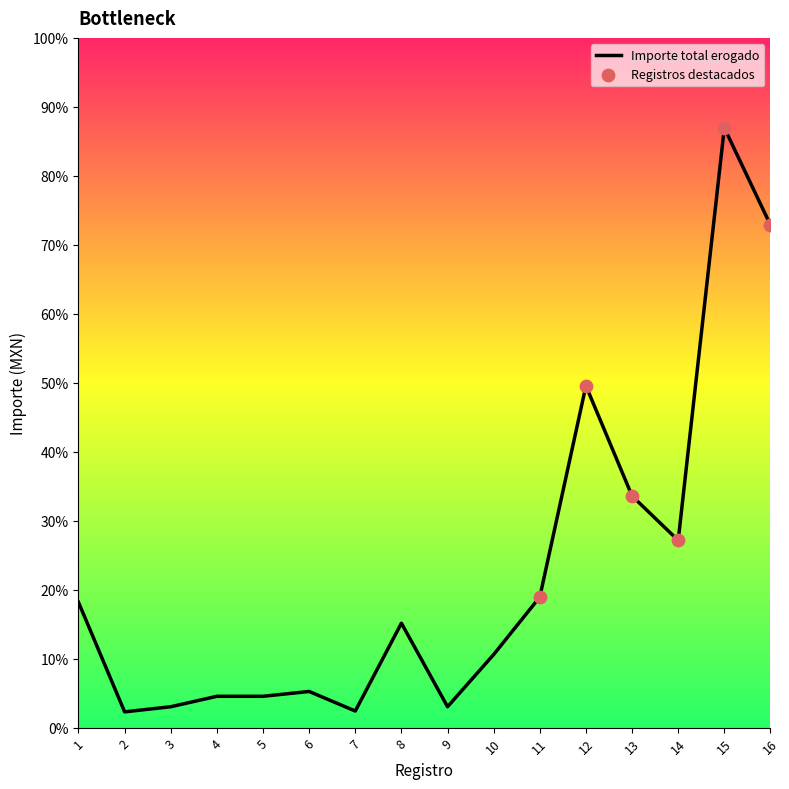

Approximately how many times larger is the value at 5 compared to 6?

0.9